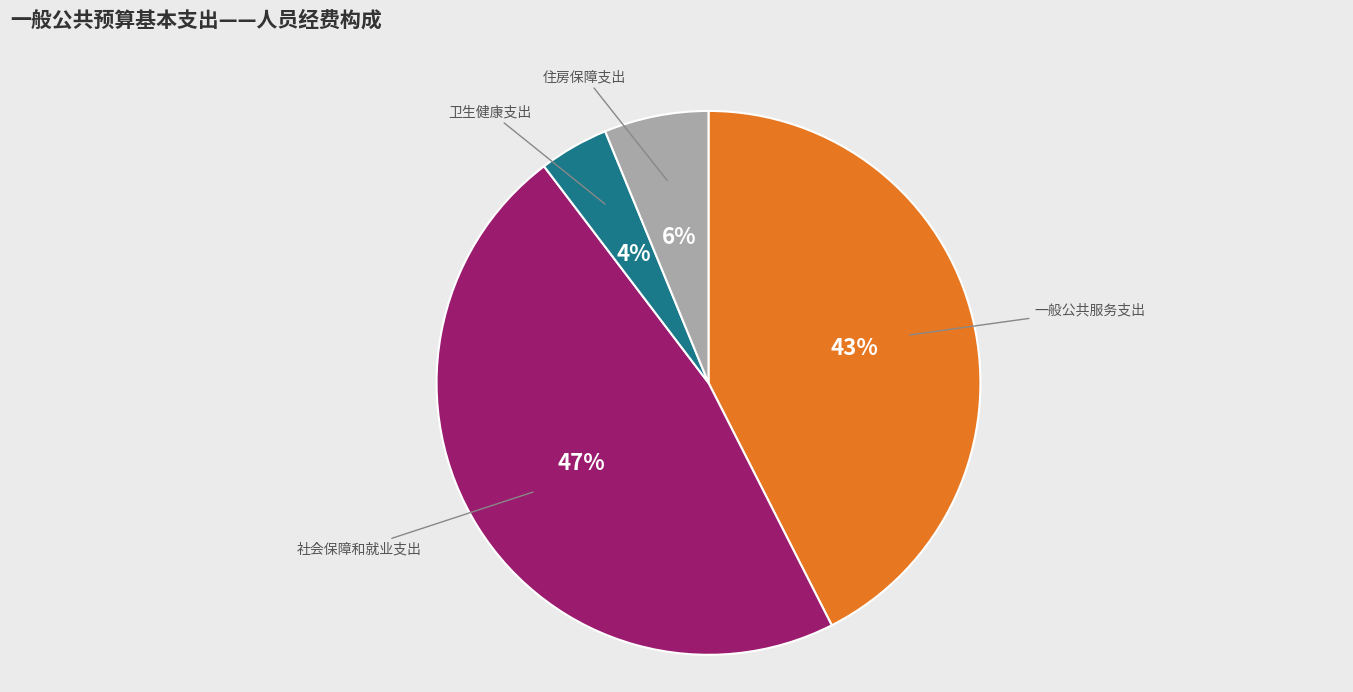

To the nearest percent, what is the average slice percentage?

25%